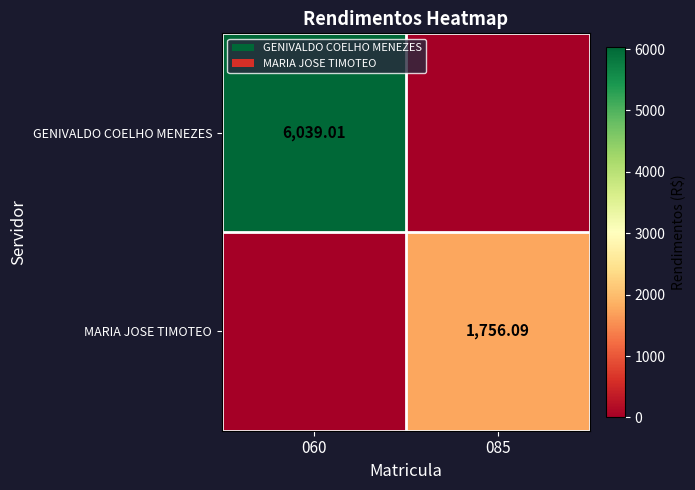

True or false: GENIVALDO COELHO MENEZES has a value of 6039.0 at 060.

True